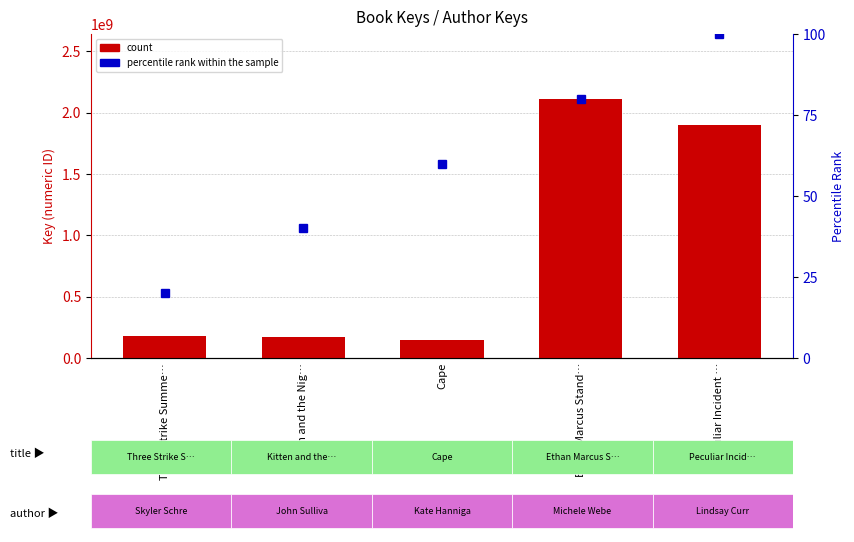

List the labels in order of count value, largest first.

Ethan Marcus Stand…, Peculiar Incident …, Three Strike Summe…, Kitten and the Nig…, Cape